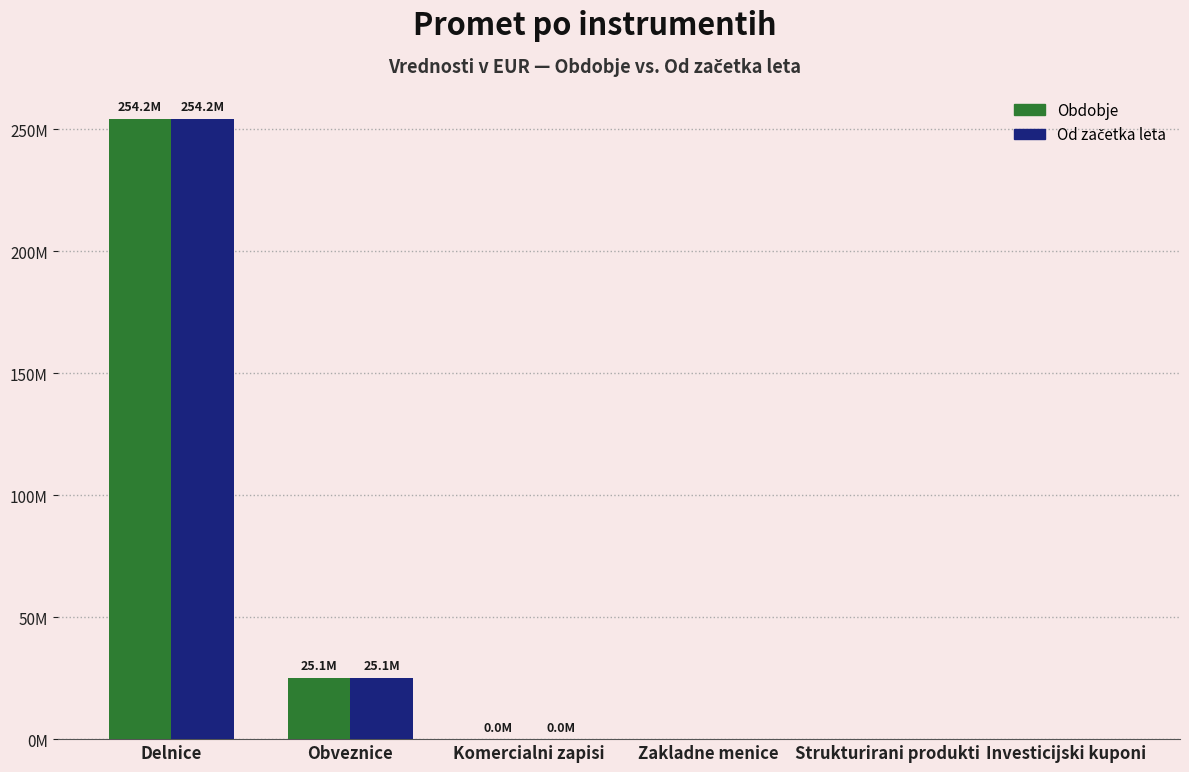

Does the chart contain stacked bars?

No